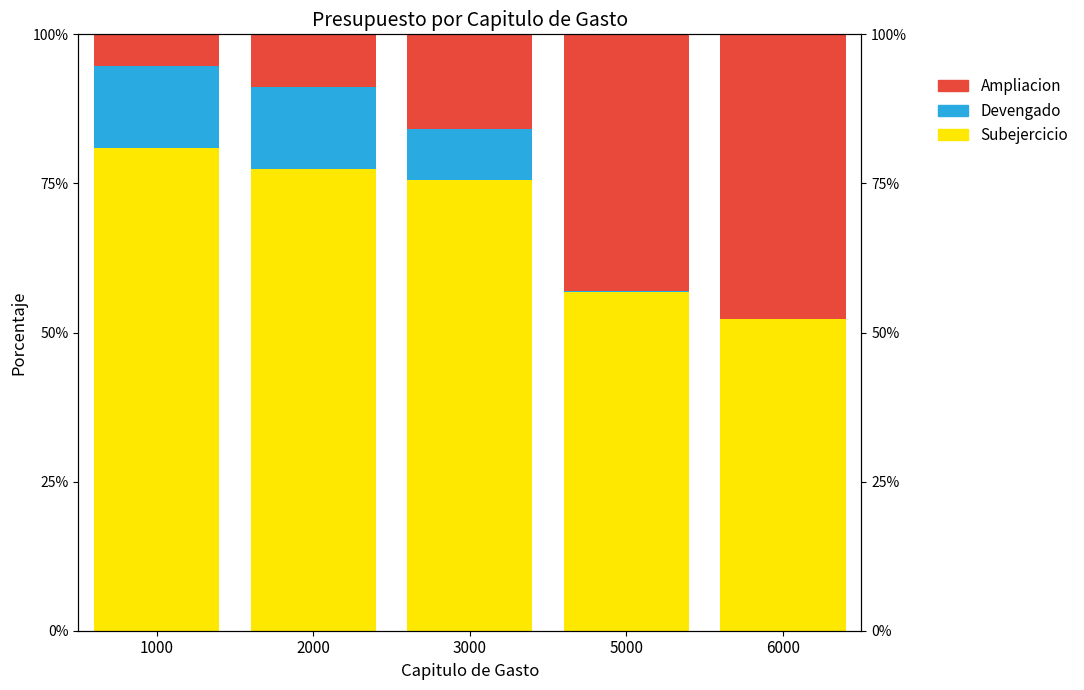

What is the difference between the Ampliacion values at 2000 and 1000?

3.7